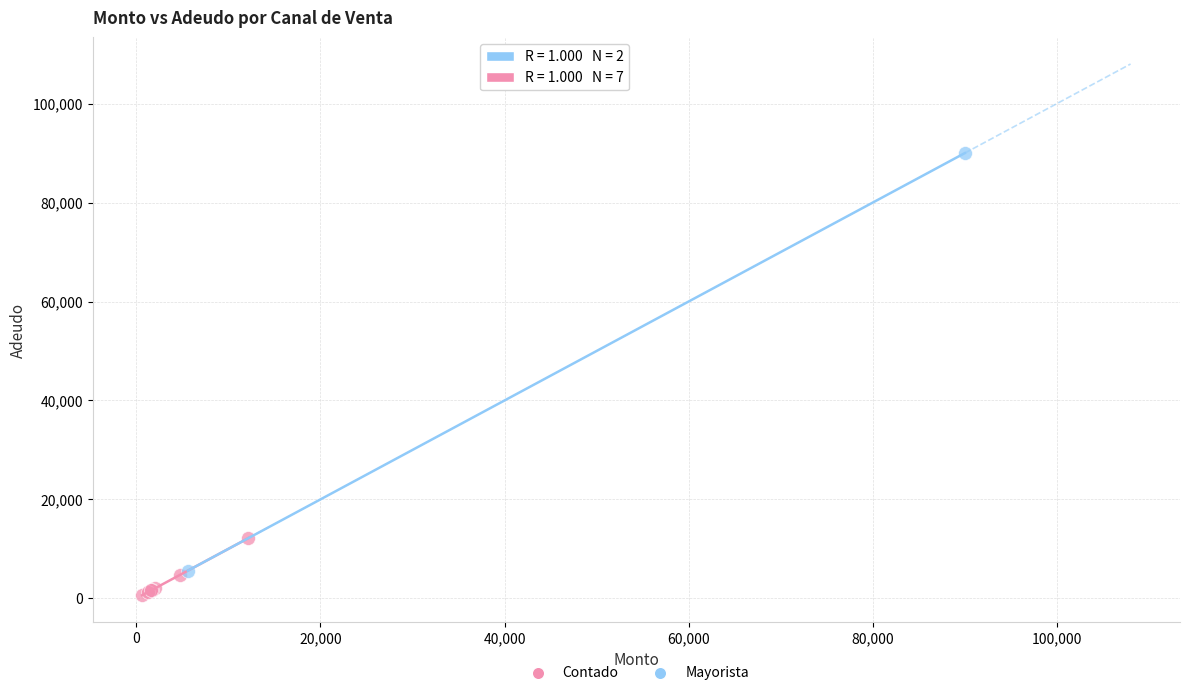

What are all the series names shown in the legend?

Contado, Mayorista